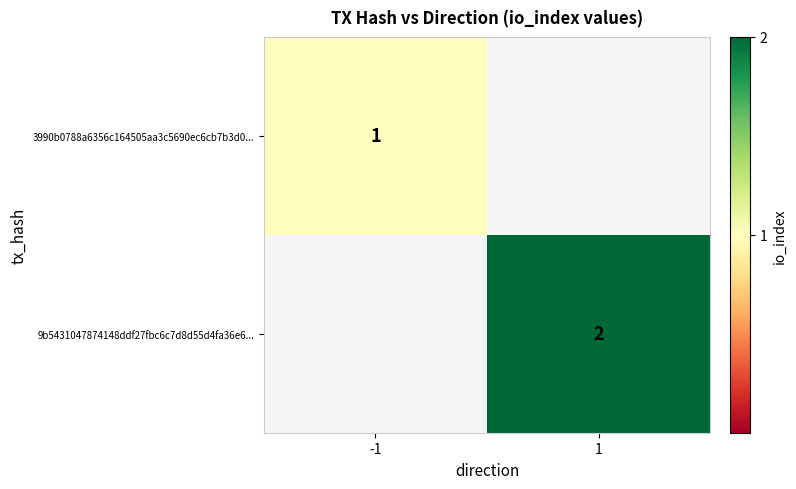

The 9b5431047874148ddf27fbc6c7d8d55d4fa36e6... series shows 3 at 1. True or false?

False